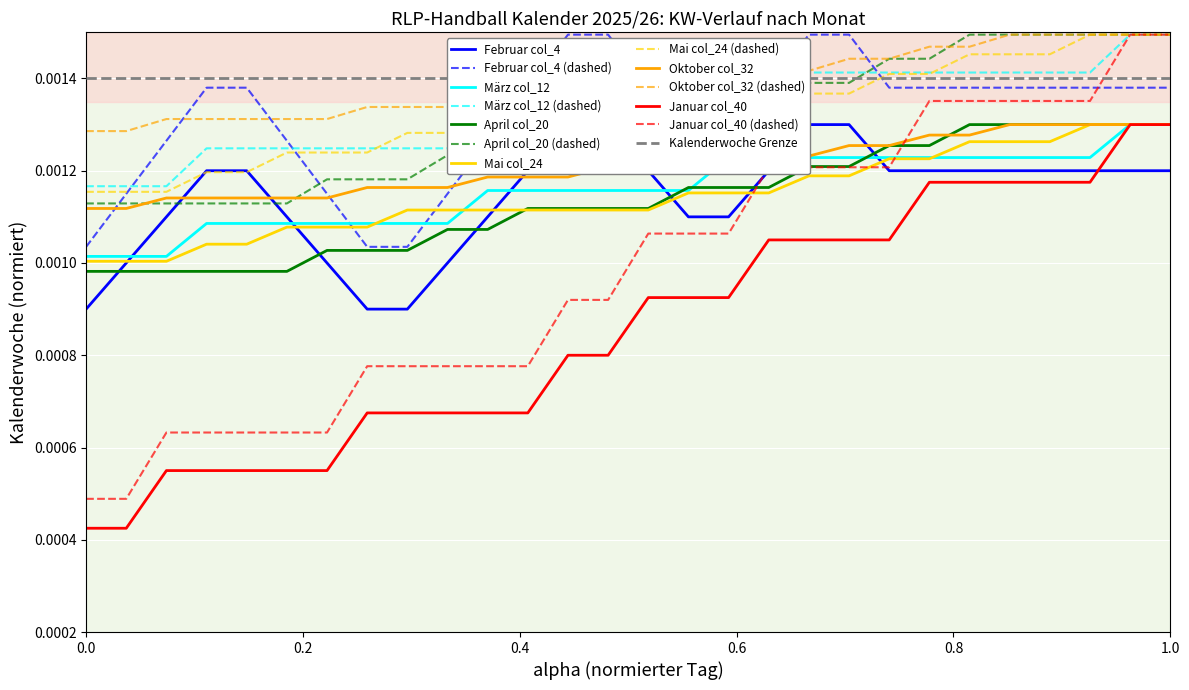

True or false: Januar col_40 and Mai col_24 intersect in this chart.

False